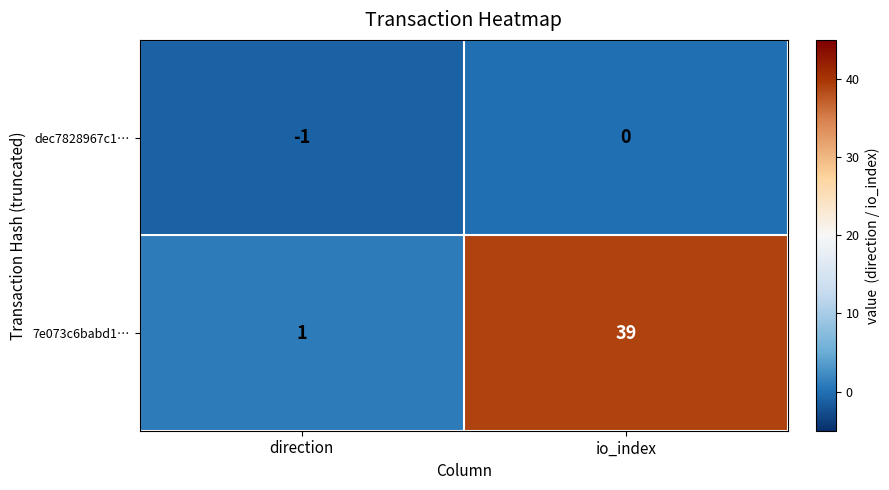

Count the number of data series in this chart.

2